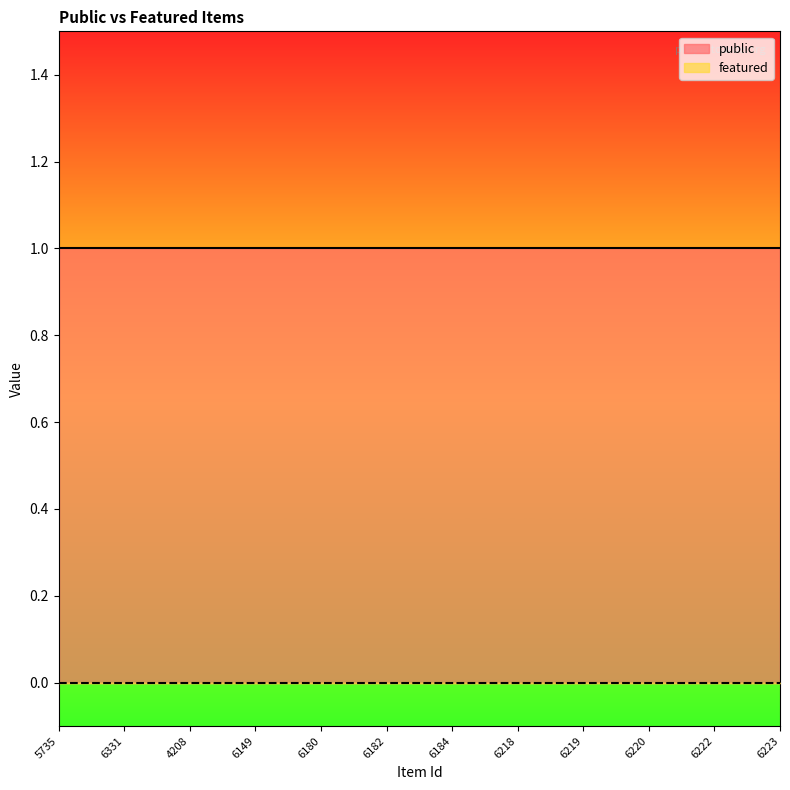

Which series has the widest spread of values?

public